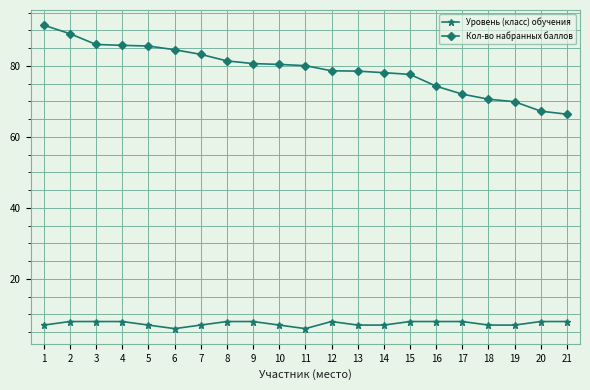

What is the difference between the maximum and minimum values in the Кол-во набранных баллов series?

25.1